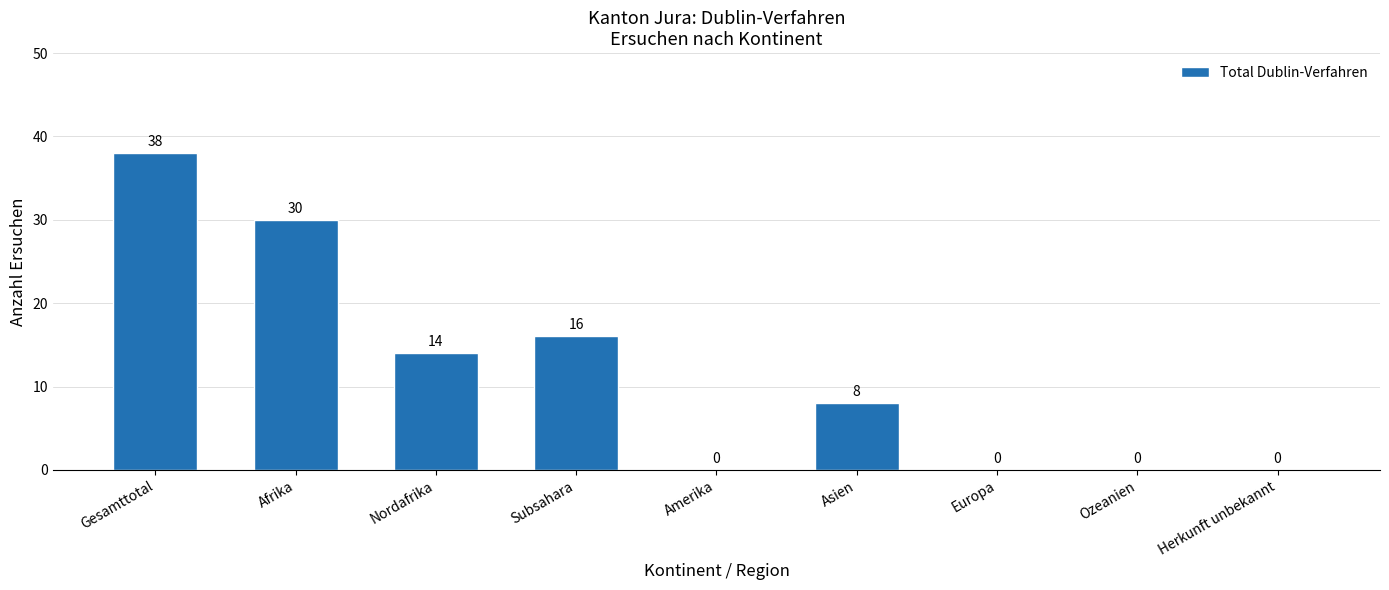

Which category has the highest value across all series?

Gesamttotal